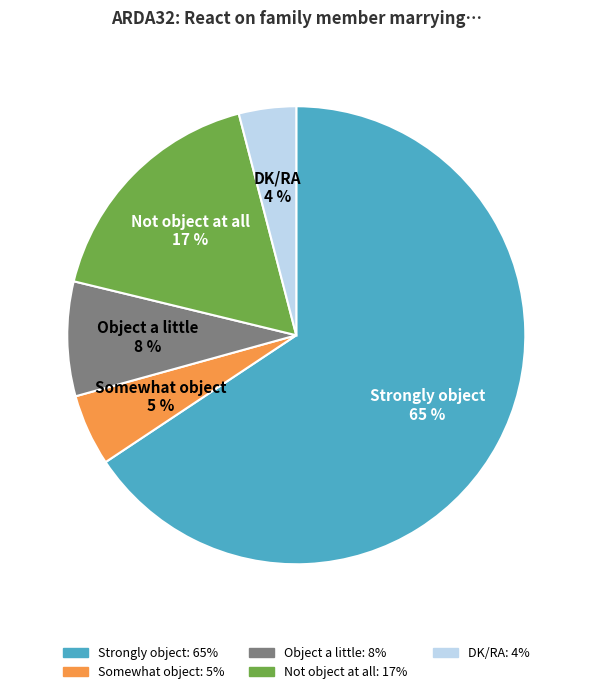

Which has a higher value, Strongly object or DK/RA?

Strongly object